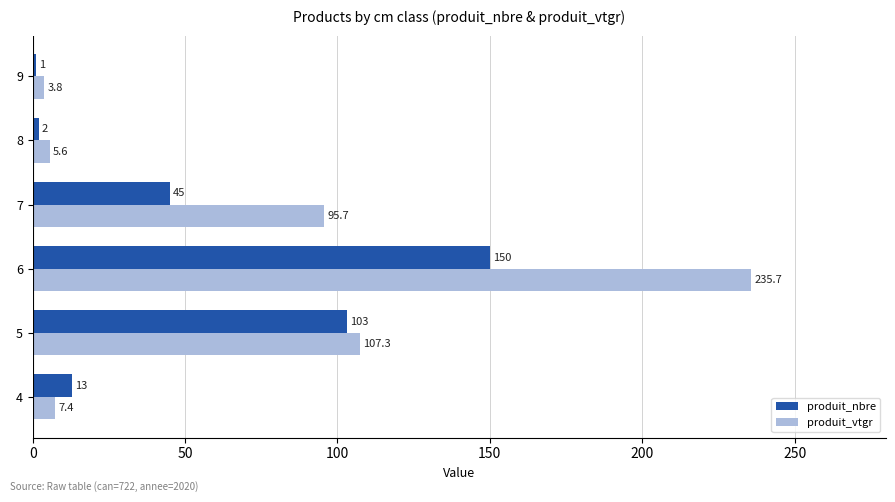

At how many categories does at least one series exceed 49?

3